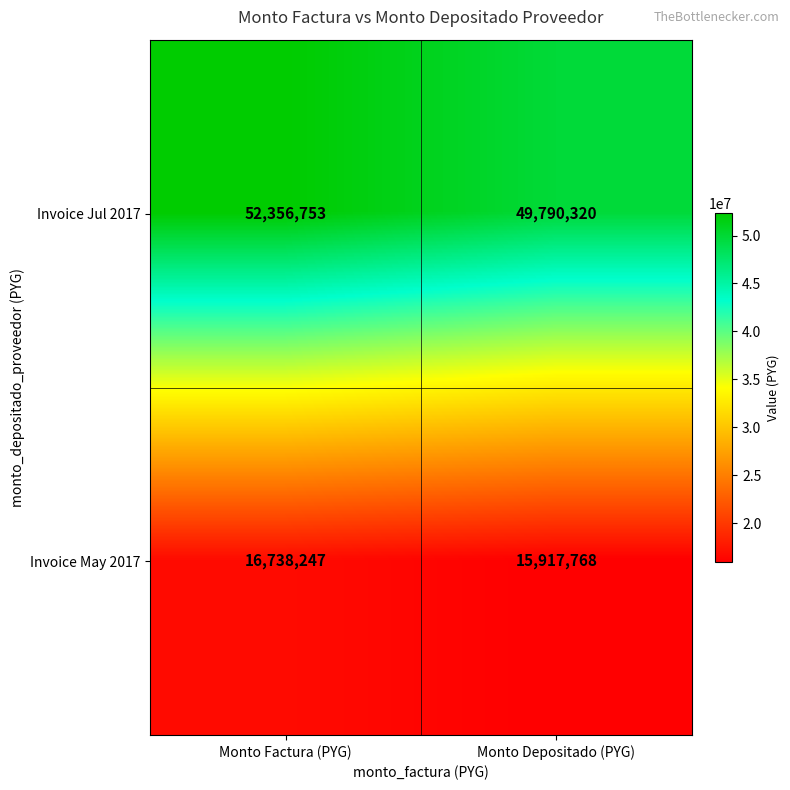

Reading left to right, what are all the values shown in this chart?

Invoice Jul 2017: Monto Factura (PYG)=52356753	Monto Depositado (PYG)=49790320
Invoice May 2017: Monto Factura (PYG)=16738247	Monto Depositado (PYG)=15917768